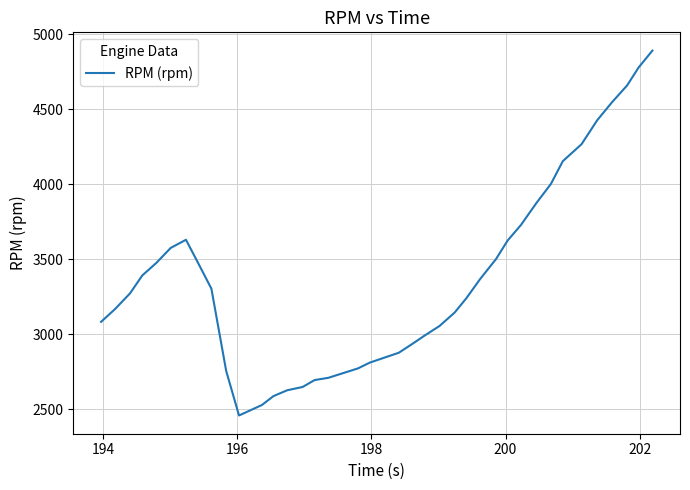

What is the maximum value shown in the chart?

4892